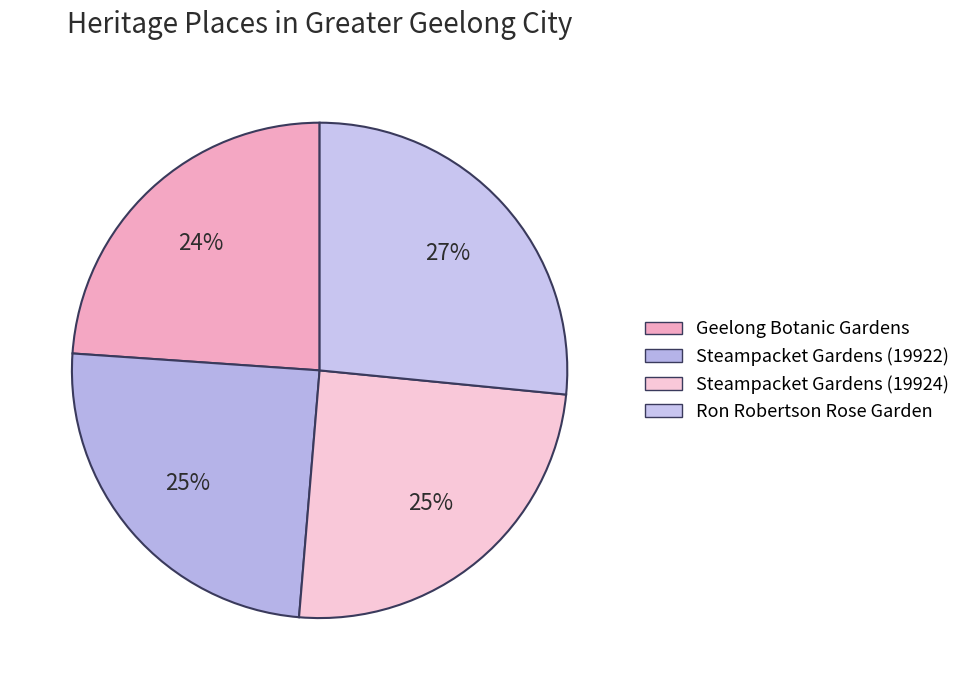

Is it true that Steampacket Gardens (19922) is 32% of the pie?

False